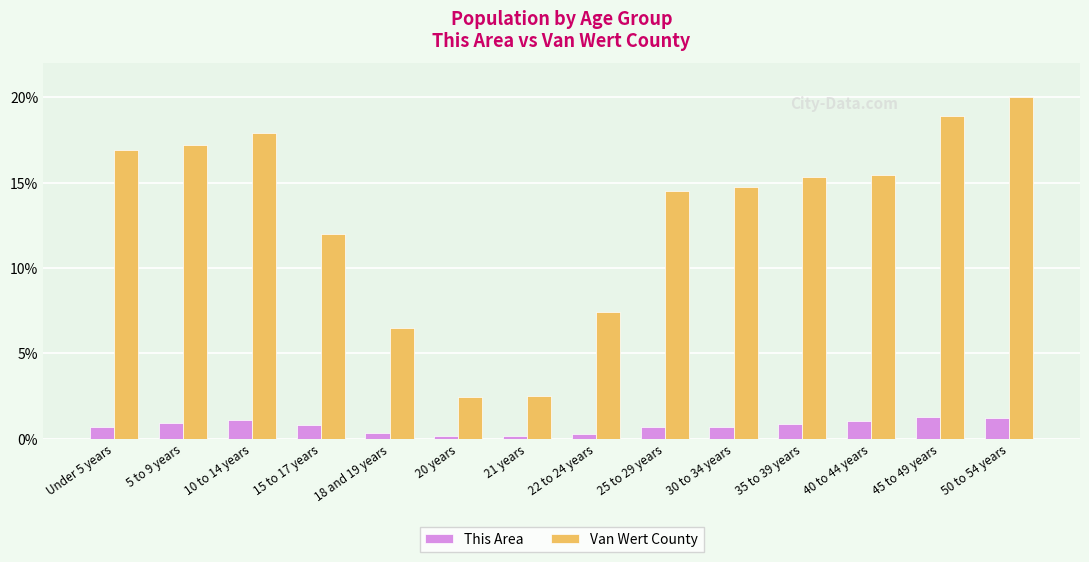

The This Area series shows 0.8 at 15 to 17 years. True or false?

True